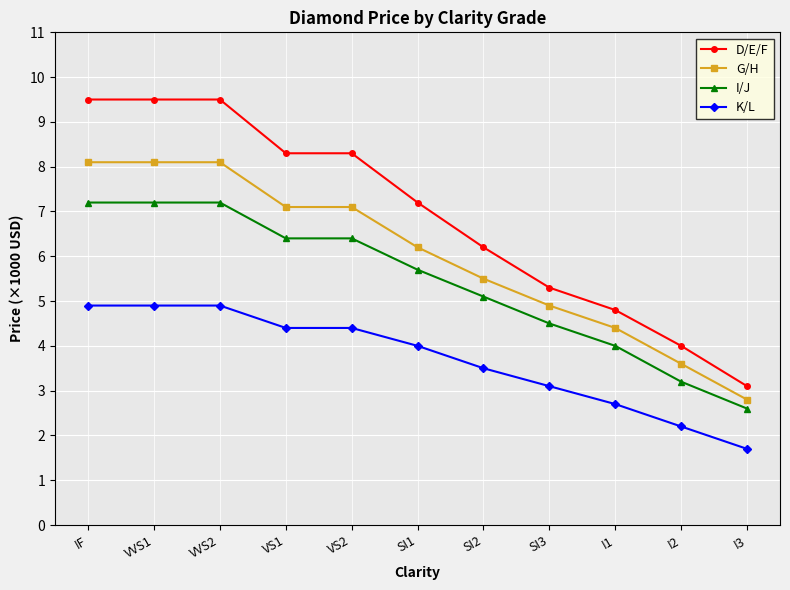

What is the difference between the second highest and second lowest values in the K/L series?

2.7